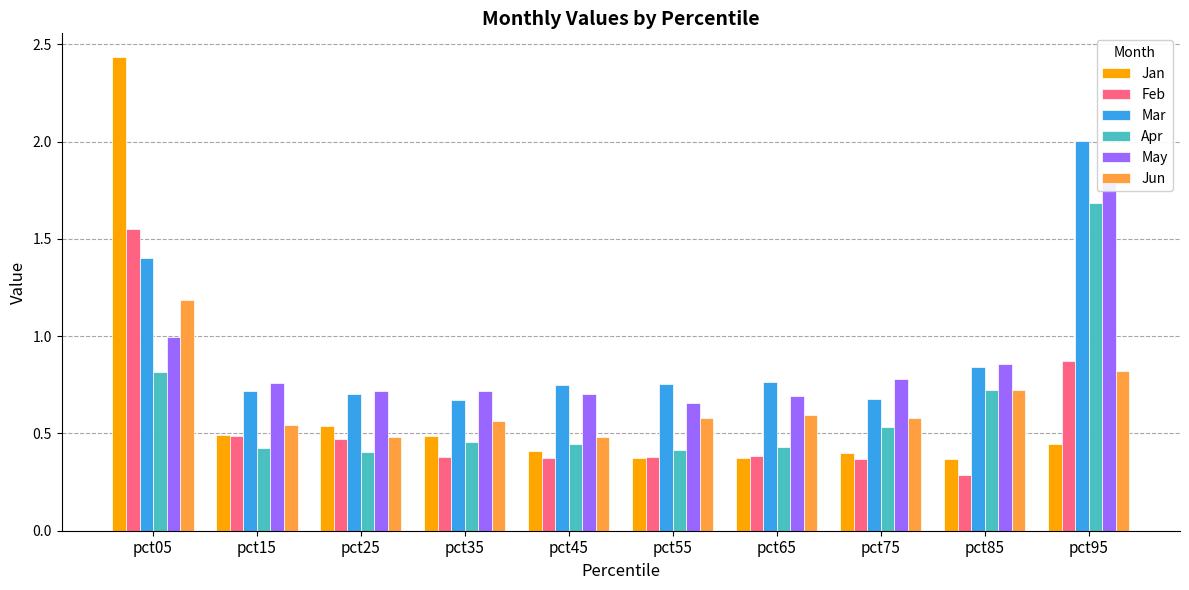

Which category has the lowest value across all series?

pct85